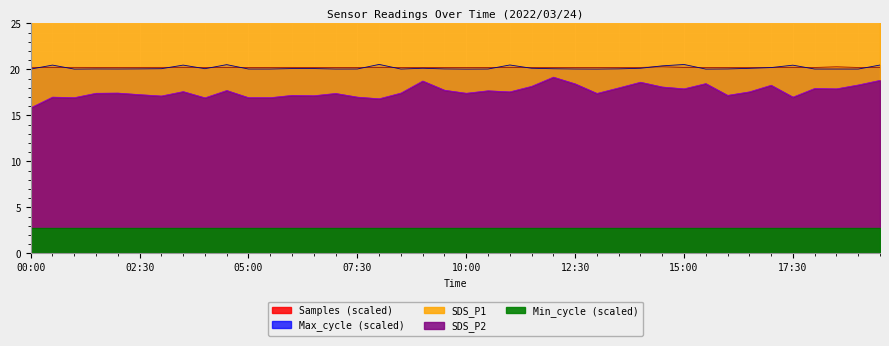

What position from the left is 13:00?

27